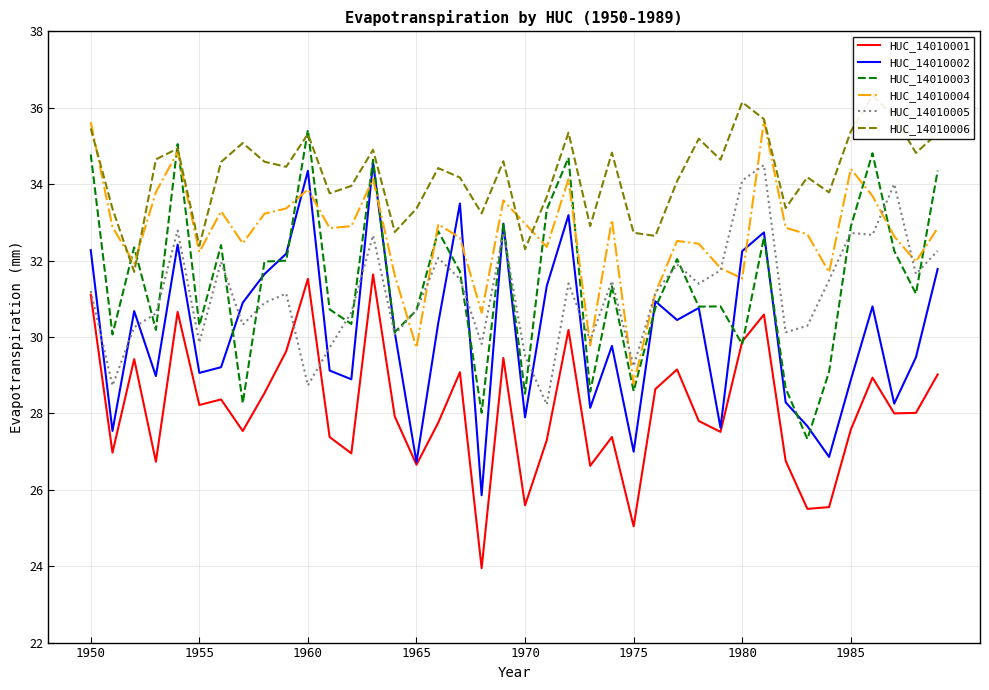

In HUC_14010005, how many points are lower than both neighbors (excluding endpoints)?

13